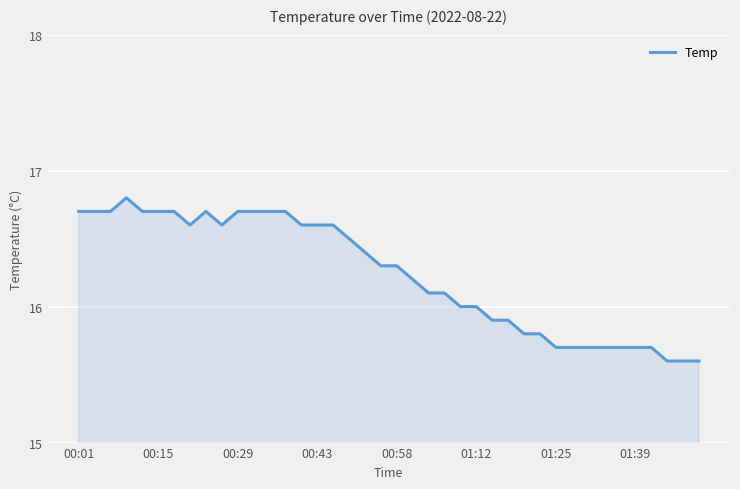

What is the greatest value displayed?

16.8